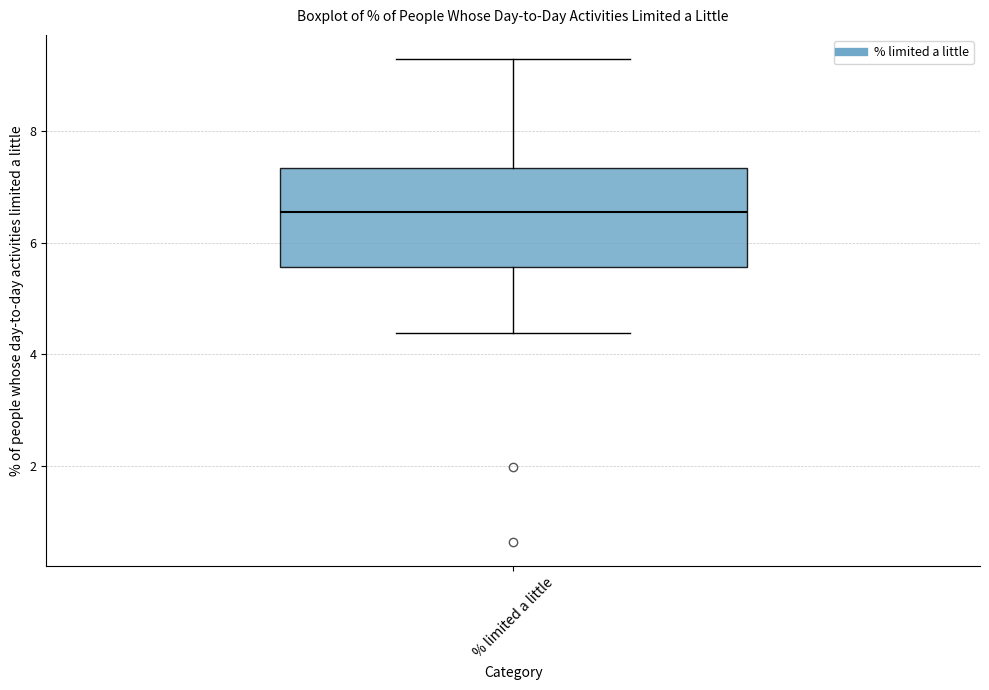

Where does the lower whisker of the box for % limited a little end on the y-axis? The values are not printed on the chart, so give them approximately, as read against the axis.

4.4